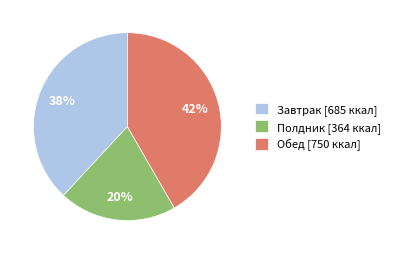

How many slices are in this pie chart?

3